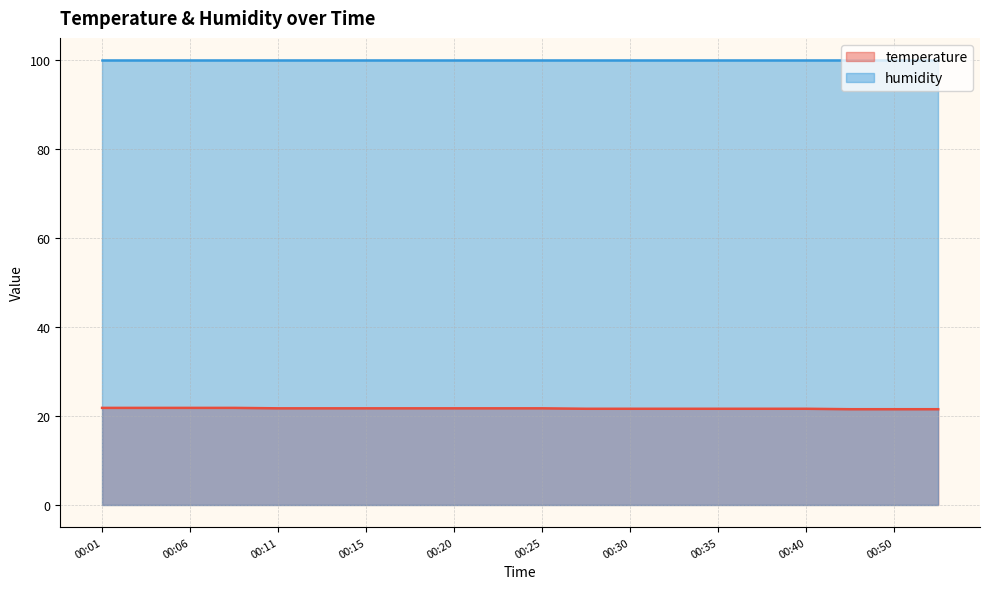

Does the chart have visible grid lines?

Yes